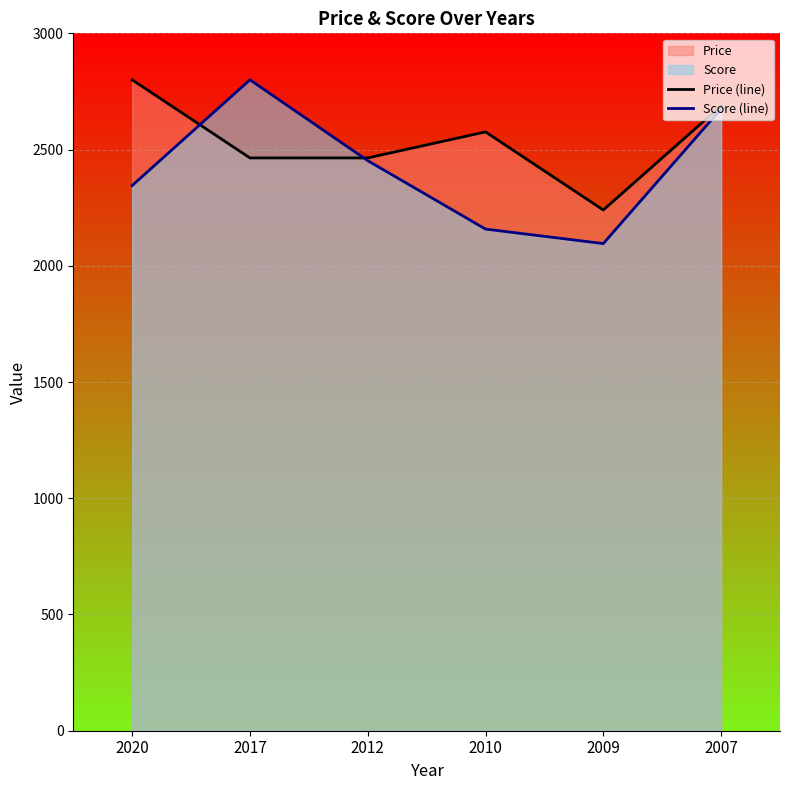

At how many categories does at least one series exceed 2334?

5